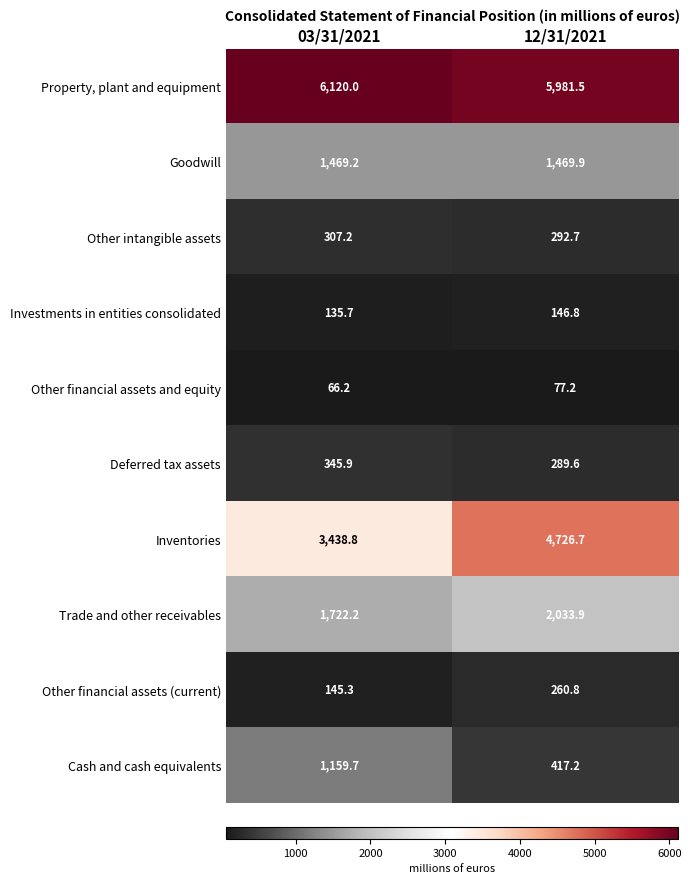

Where is Other intangible assets nearest to the value 299?

12/31/2021